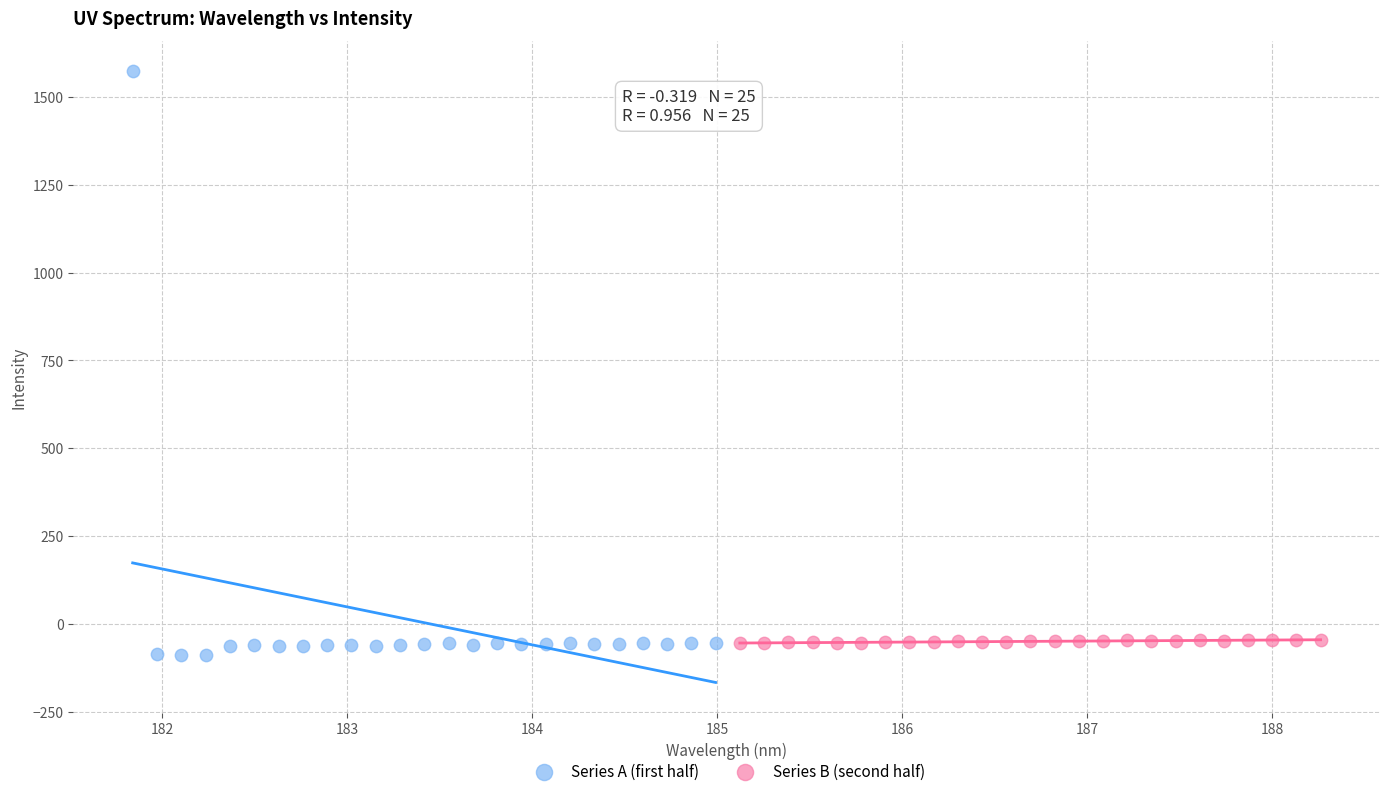

Which series contains the lowest Y value?

Series A (first half)